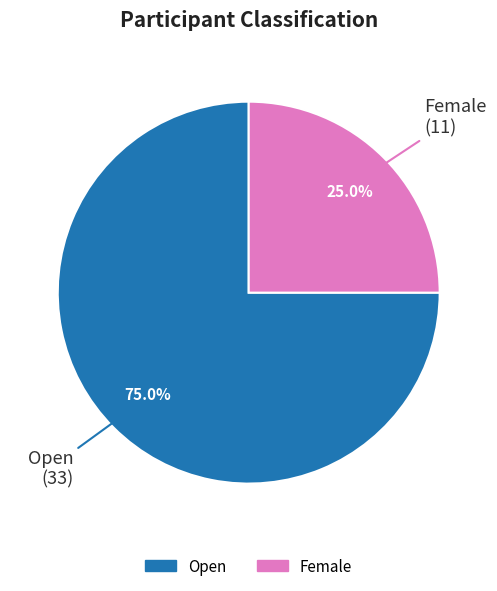

To the nearest percent, what is the average slice percentage?

50%